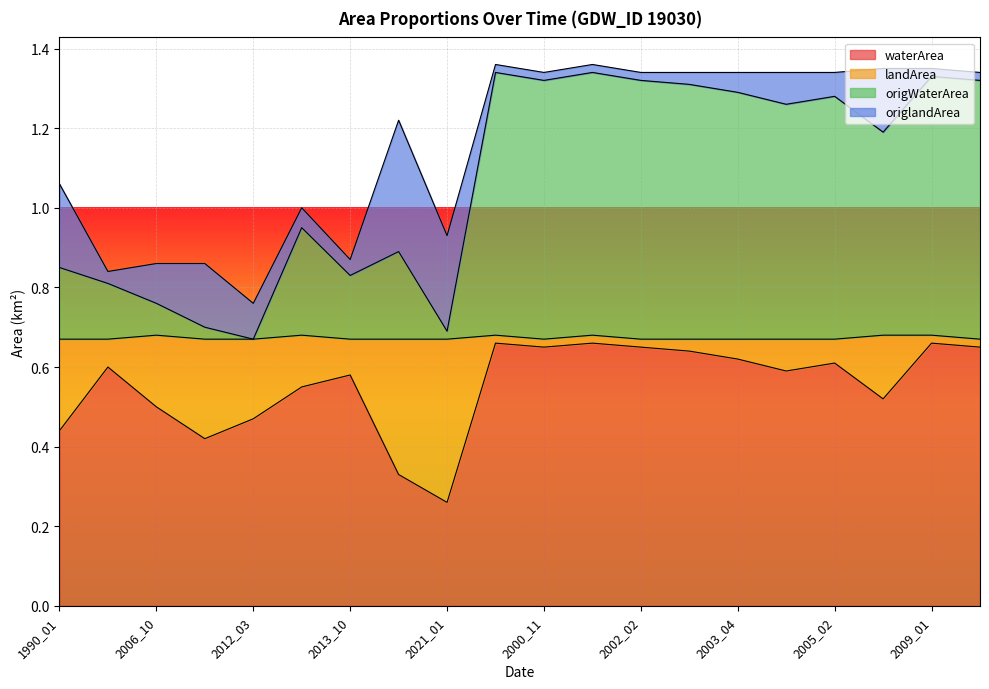

Which series changed the most between 2021_01 and 2001_12?

origWaterArea